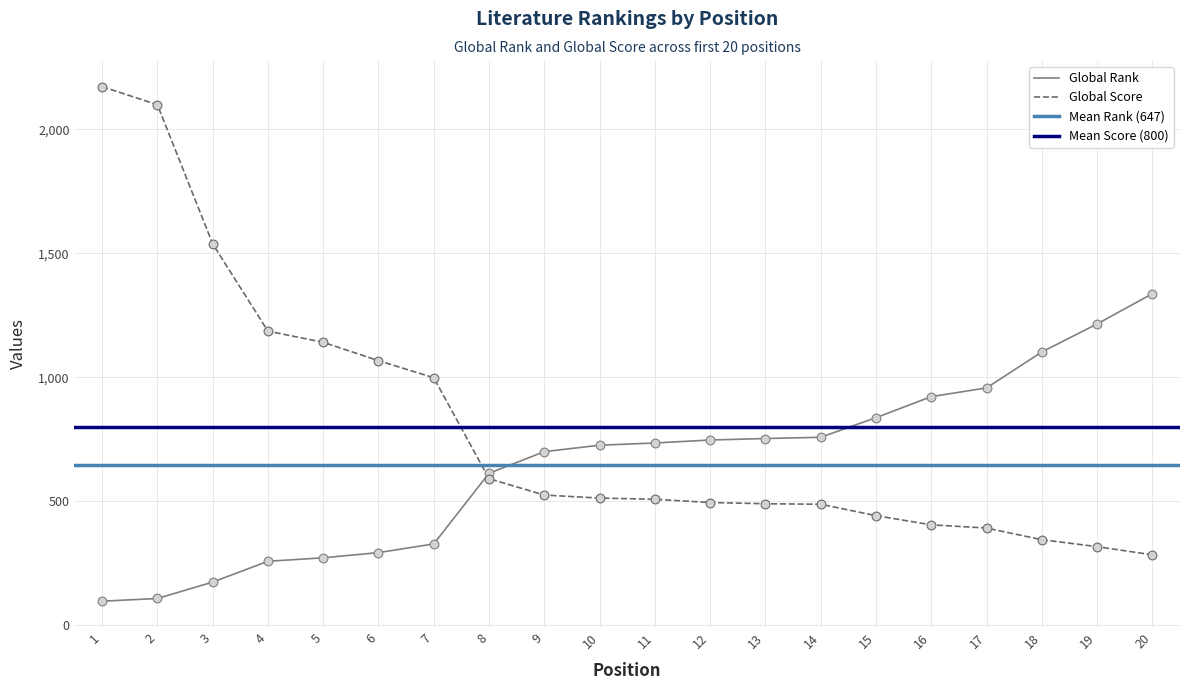

At which category is the sum across all series the highest?

1